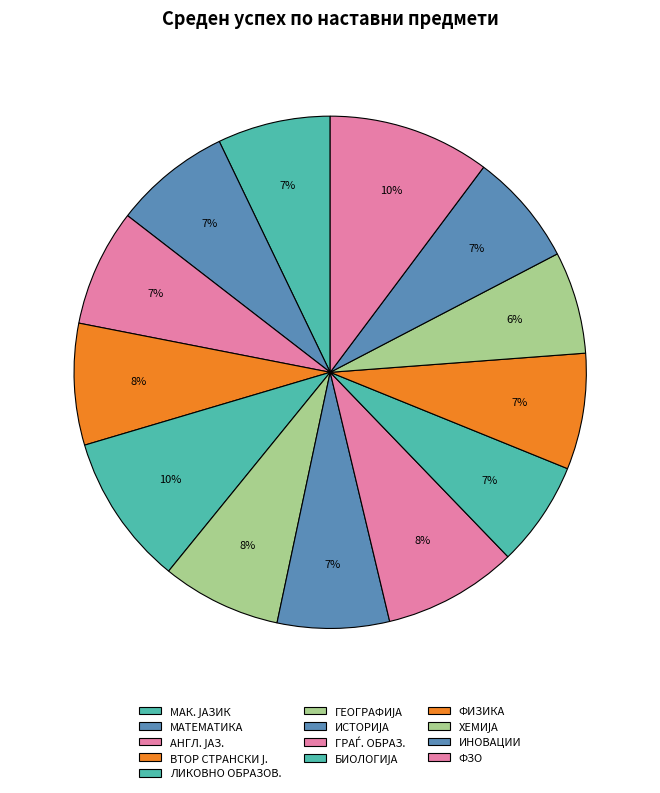

How many slices are in this pie chart?

13